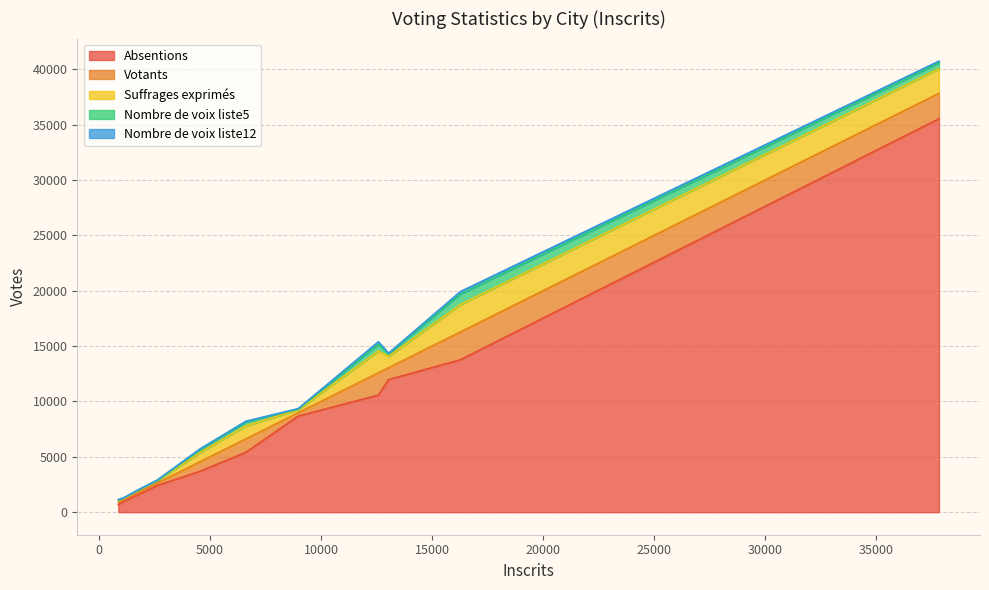

True or false: Suffrages exprimés and Absentions cross at least once.

False